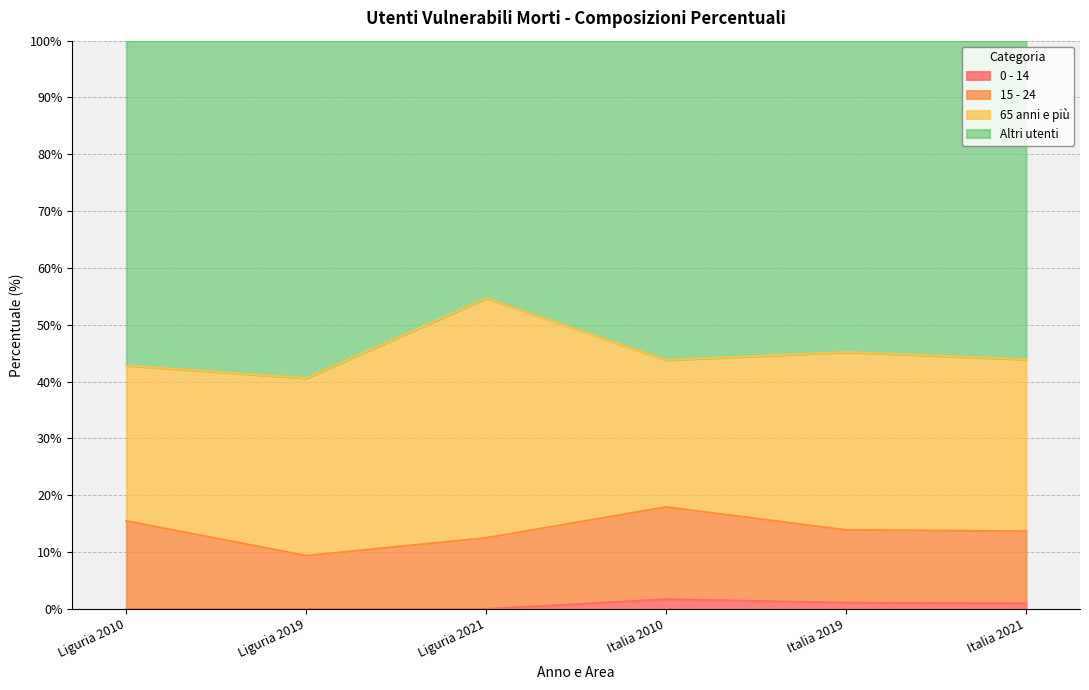

True or false: 0 - 14 and Altri utenti intersect in this chart.

False